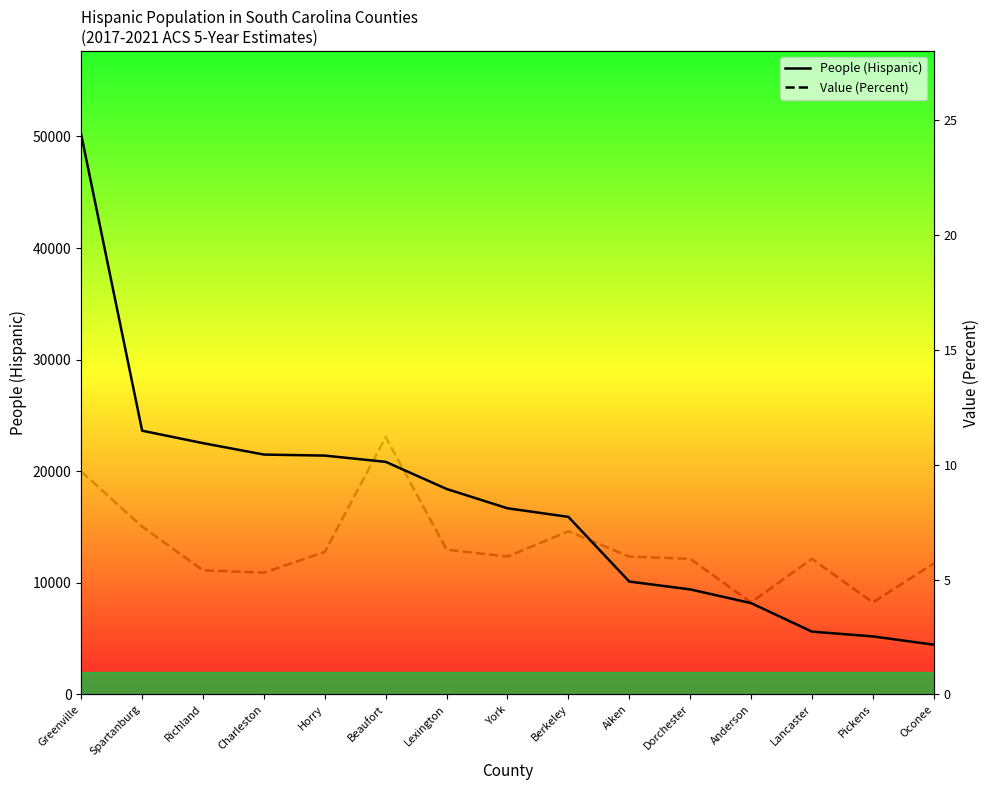

True or false: Value (Percent) and People (Hispanic) intersect in this chart.

False